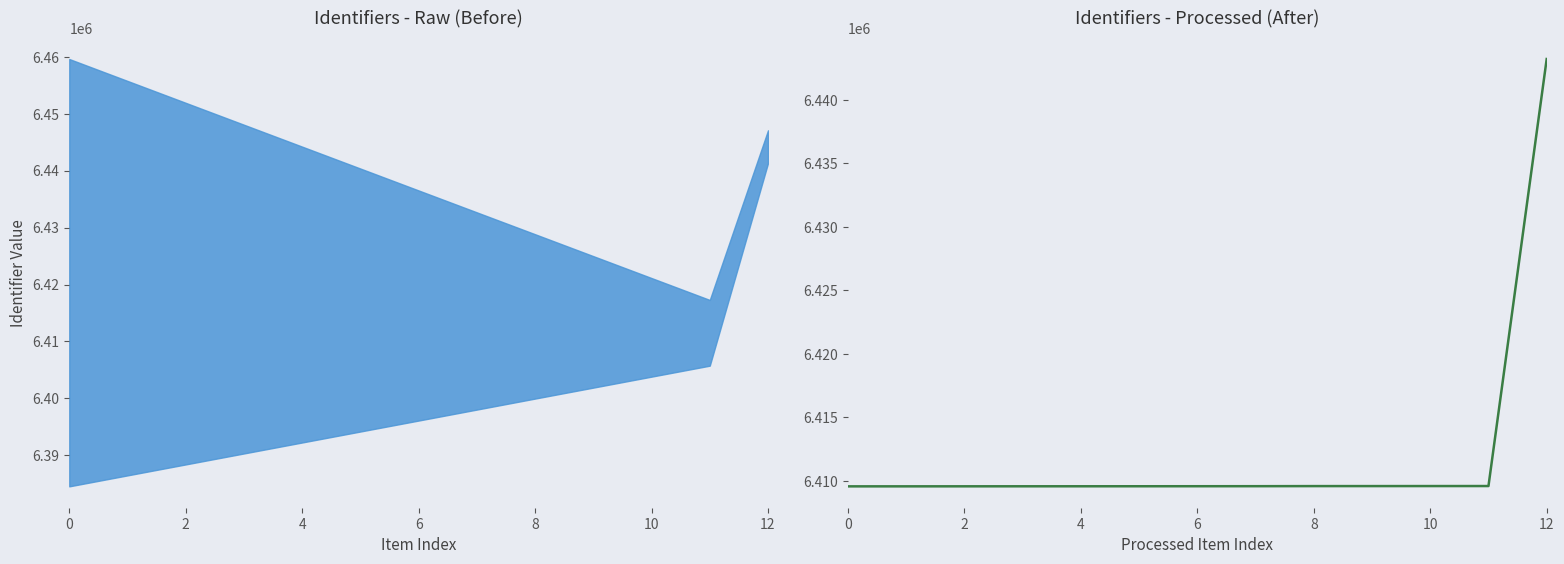

Is this an area chart (filled region under the line)?

No